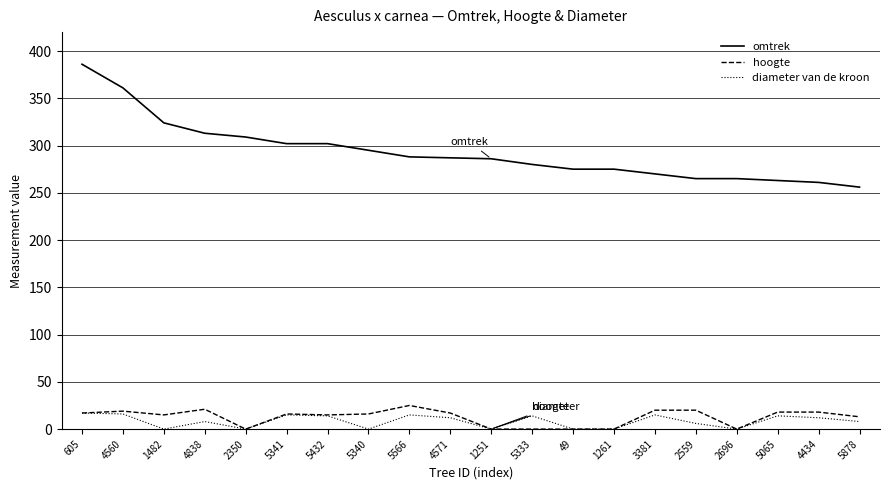

The hoogte series shows 0 at 2696. True or false?

True